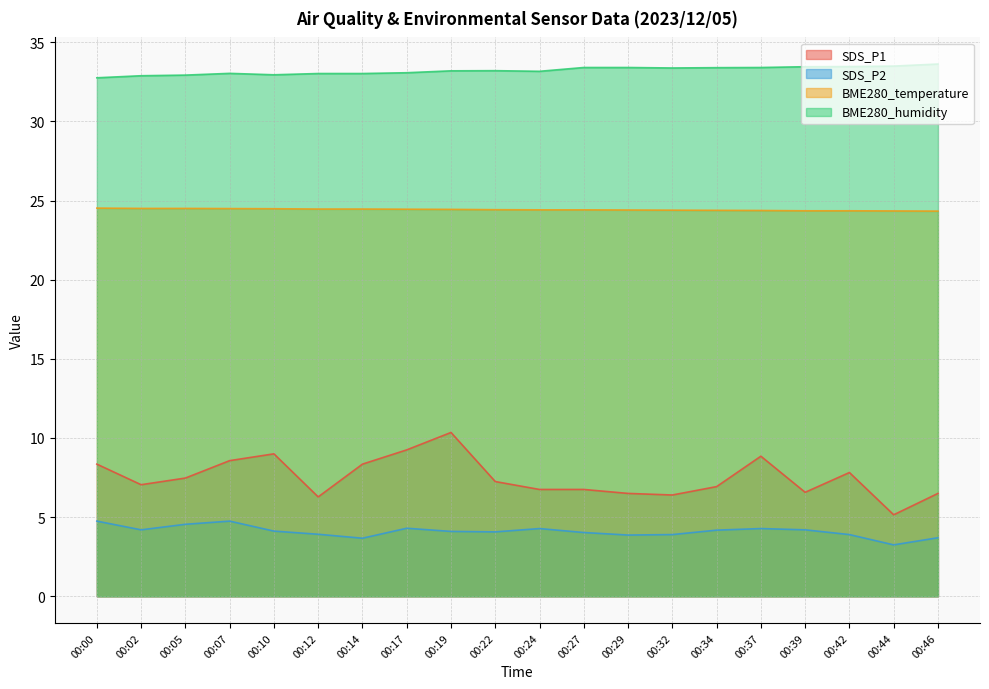

True or false: SDS_P1 and BME280_humidity cross at least once.

False